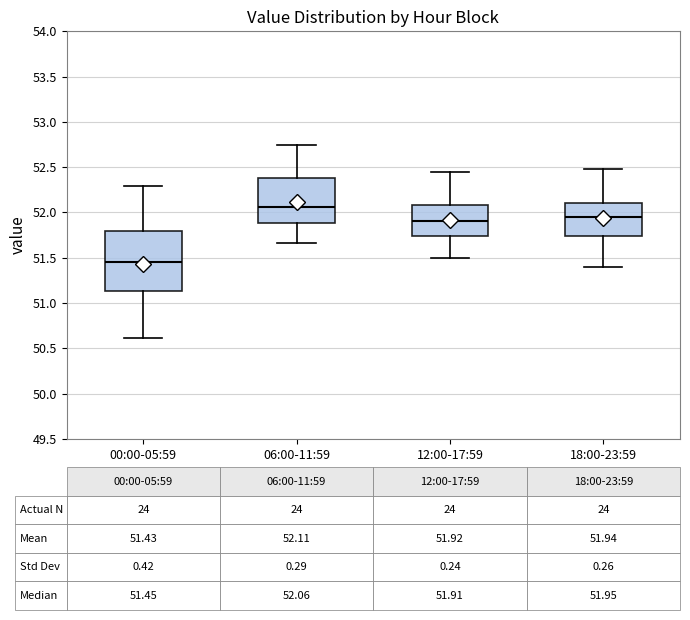

Which box has the lowest median line?

00:00-05:59